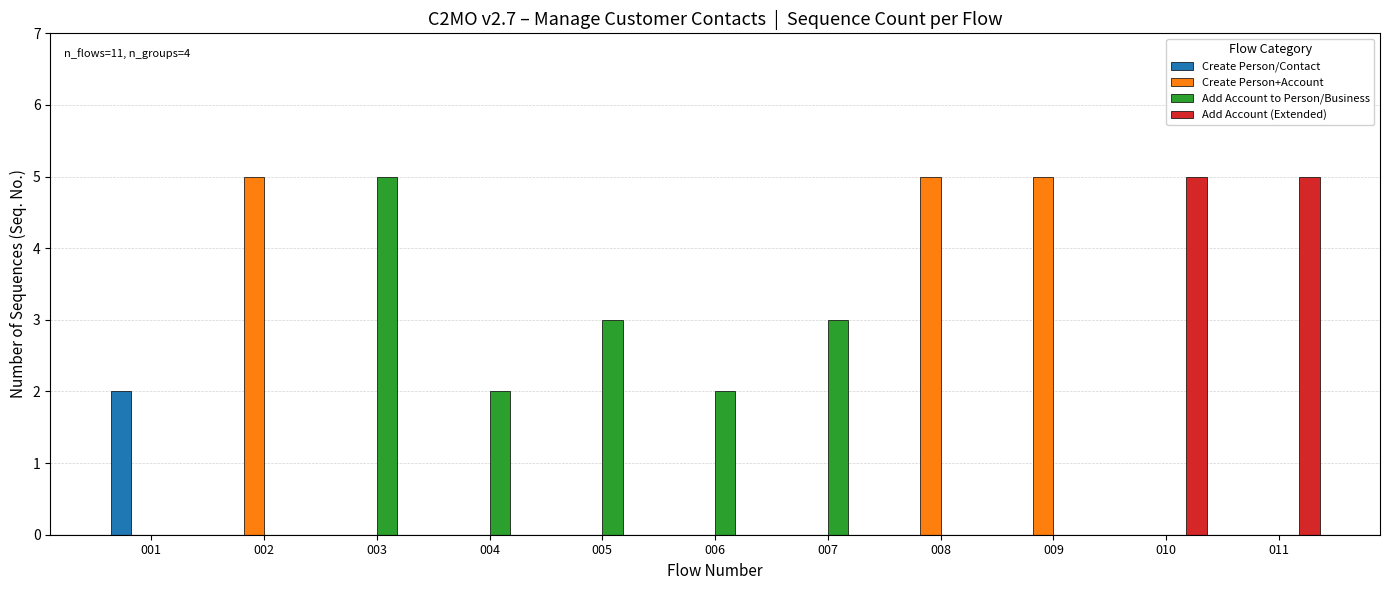

Reading left to right, transcribe all the data shown in this chart.

Create Person/Contact: 2	0	0	0	0	0	0	0	0	0	0
Create Person+Account: 0	5	0	0	0	0	0	5	5	0	0
Add Account to Person/Business: 0	0	5	2	3	2	3	0	0	0	0
Add Account (Extended): 0	0	0	0	0	0	0	0	0	5	5